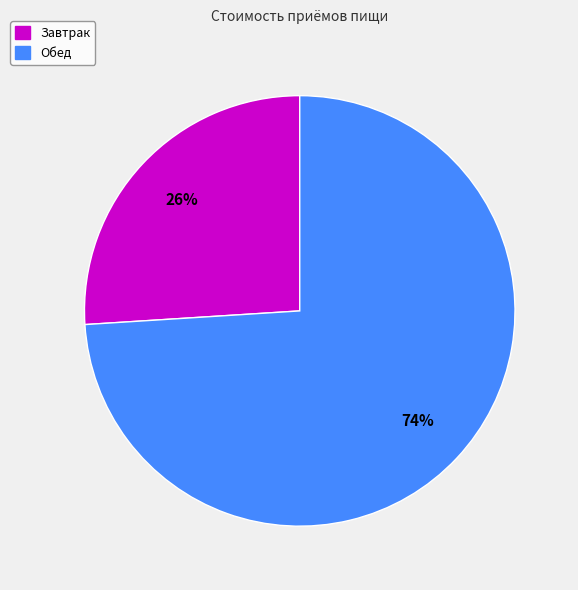

Does Обед account for over 50% of the chart?

Yes